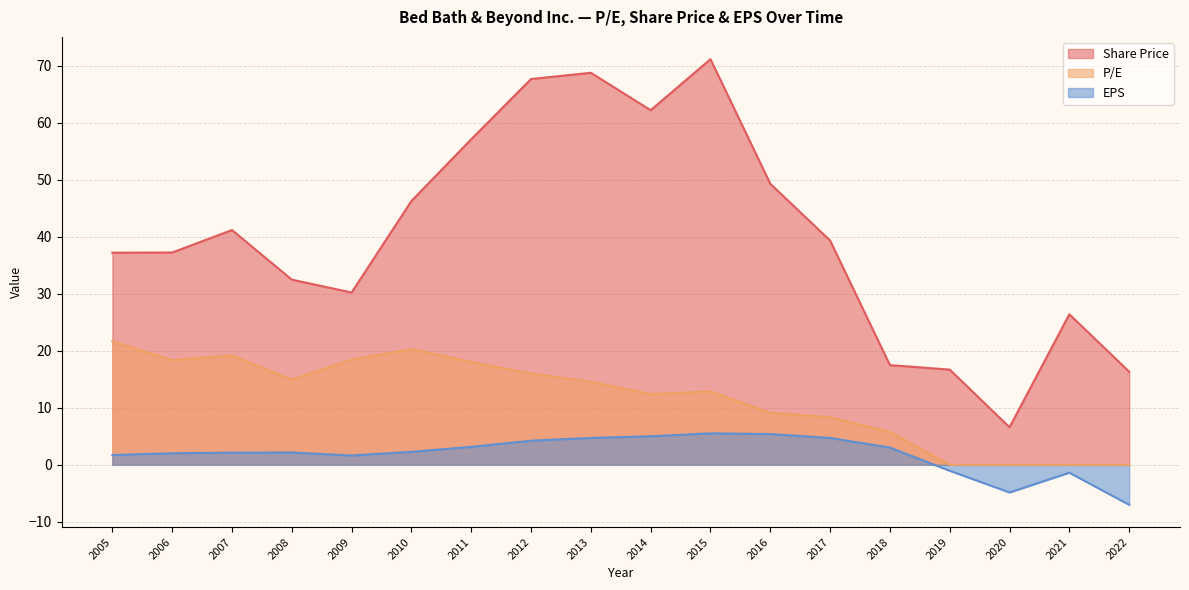

Rank the series by their maximum value, from highest to lowest.

Share Price, P/E, EPS